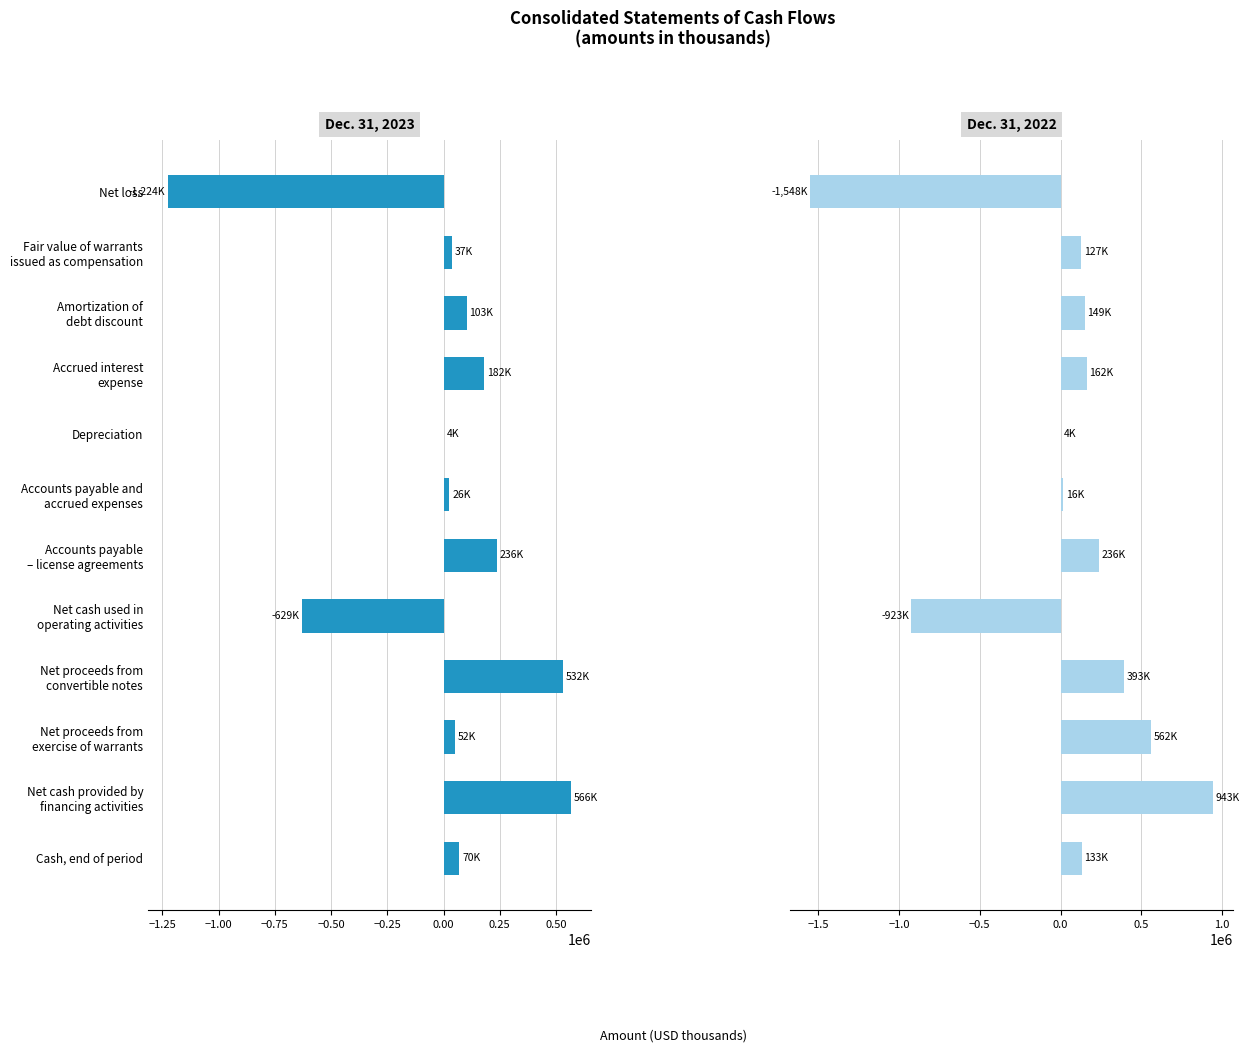

What is the value of the Dec. 31, 2022 bar at the 2nd from the left?

127000